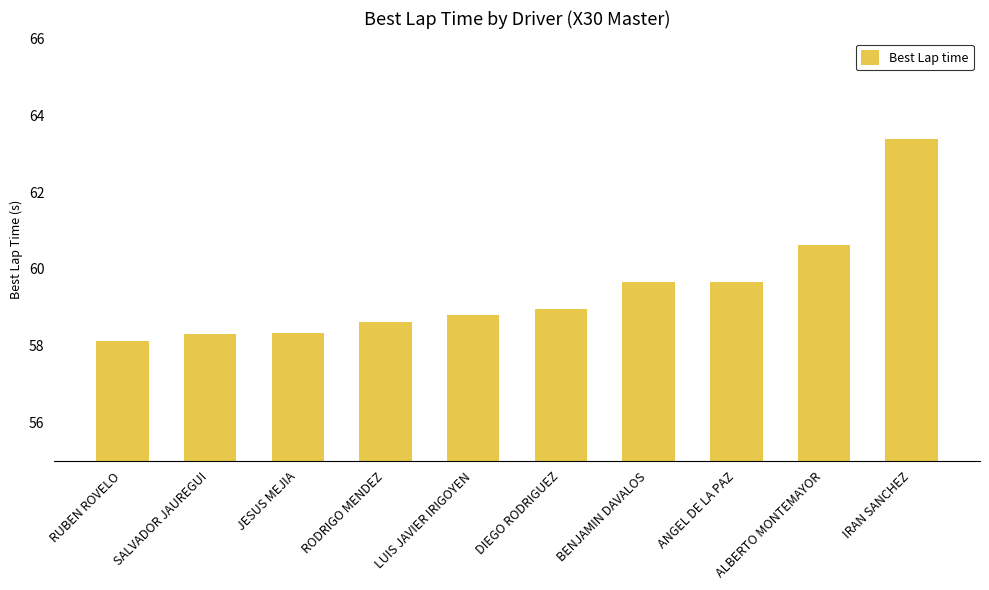

How many bars are there in total?

10